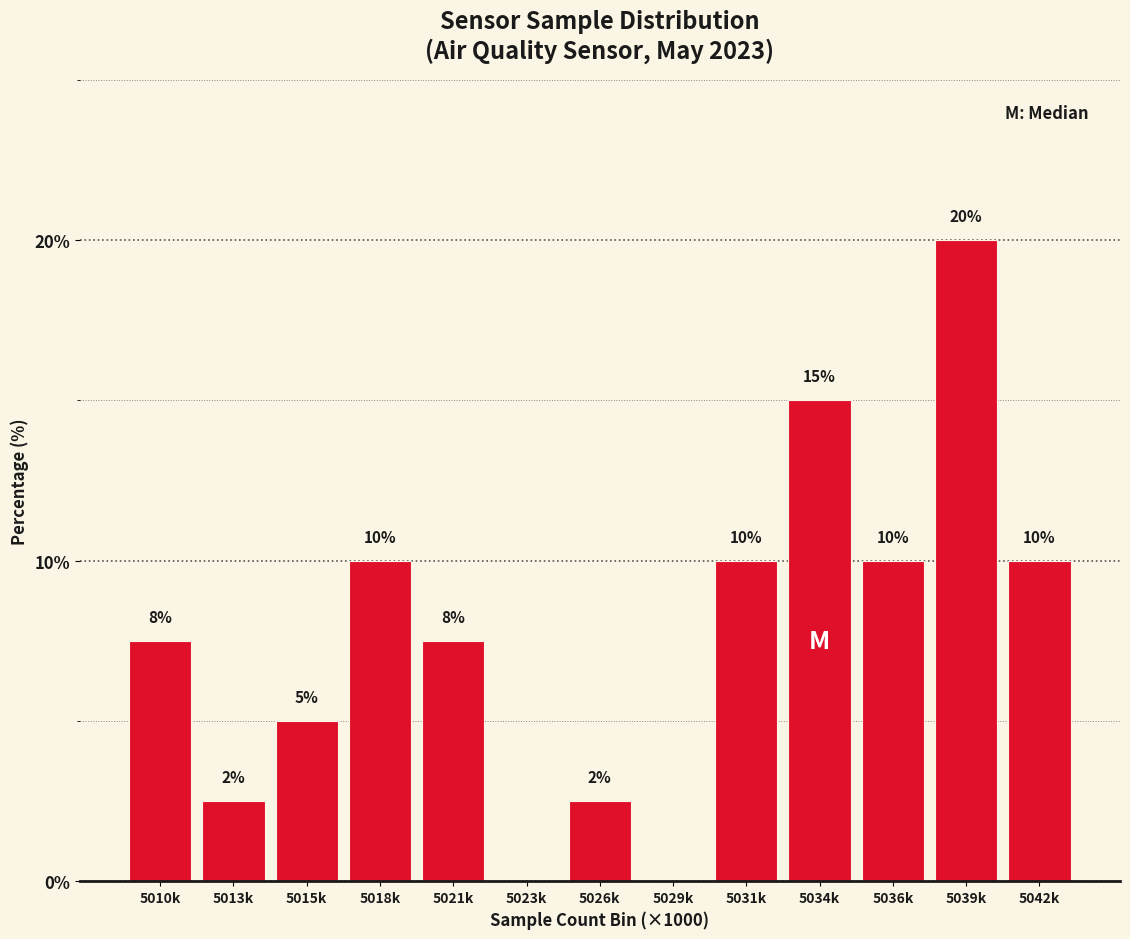

What is the approximate value at 5026k?

2.5